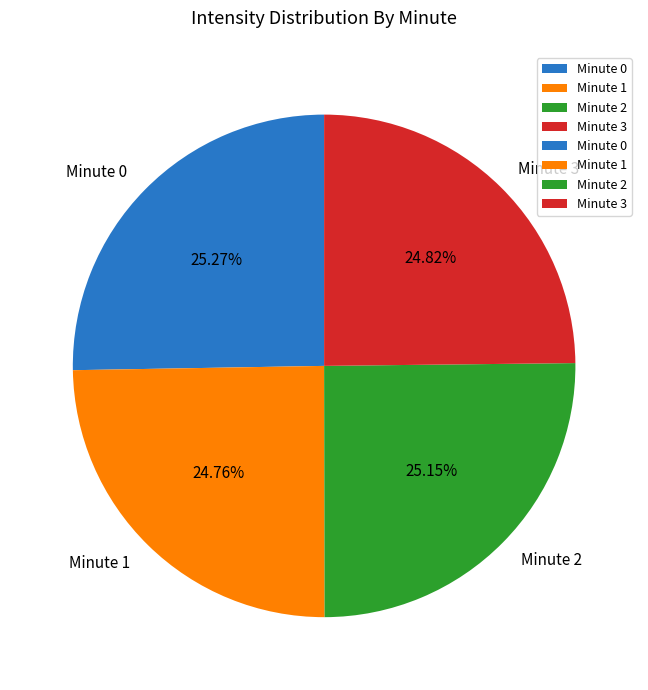

The Minute 1 slice represents 14% of the pie. True or false?

False